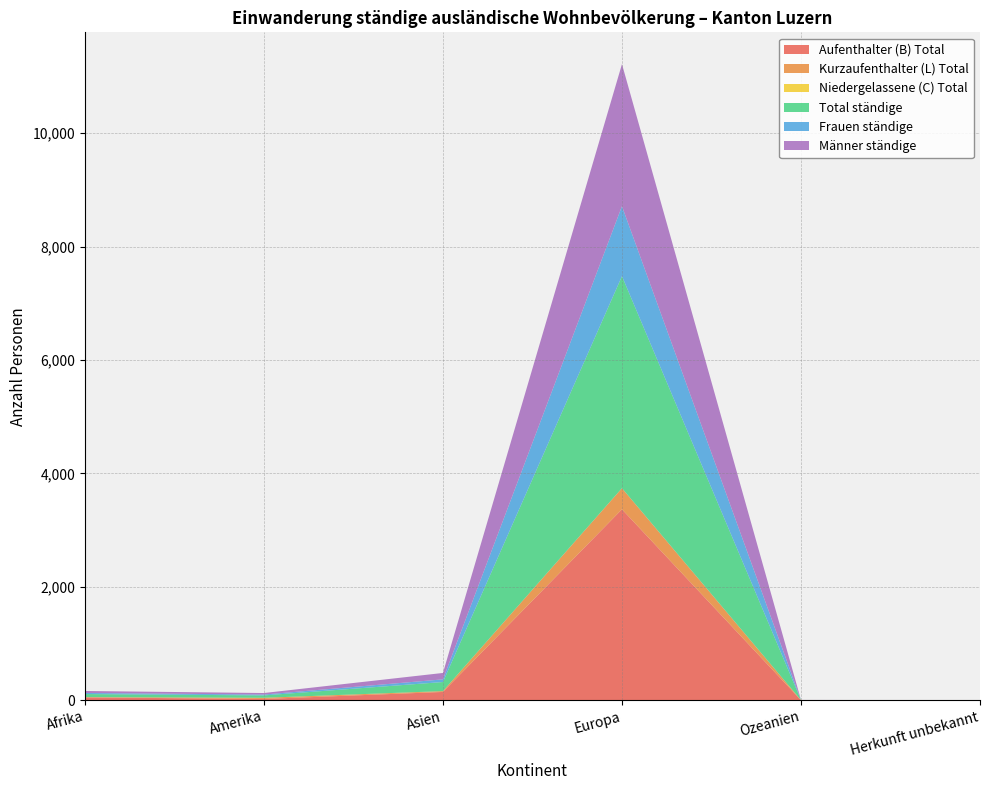

Reading left to right, what are all the values shown in this chart?

Aufenthalter (B) Total: Afrika=49	Amerika=21	Asien=145	Europa=3366	Ozeanien=1	Herkunft unbekannt=0
Kurzaufenthalter (L) Total: Afrika=5	Amerika=21	Asien=15	Europa=372	Ozeanien=1	Herkunft unbekannt=0
Niedergelassene (C) Total: Afrika=0	Amerika=0	Asien=0	Europa=1	Ozeanien=0	Herkunft unbekannt=0
Total ständige: Afrika=54	Amerika=42	Asien=160	Europa=3739	Ozeanien=1	Herkunft unbekannt=0
Frauen ständige: Afrika=19	Amerika=15	Asien=47	Europa=1234	Ozeanien=0	Herkunft unbekannt=0
Männer ständige: Afrika=35	Amerika=27	Asien=113	Europa=2505	Ozeanien=1	Herkunft unbekannt=0